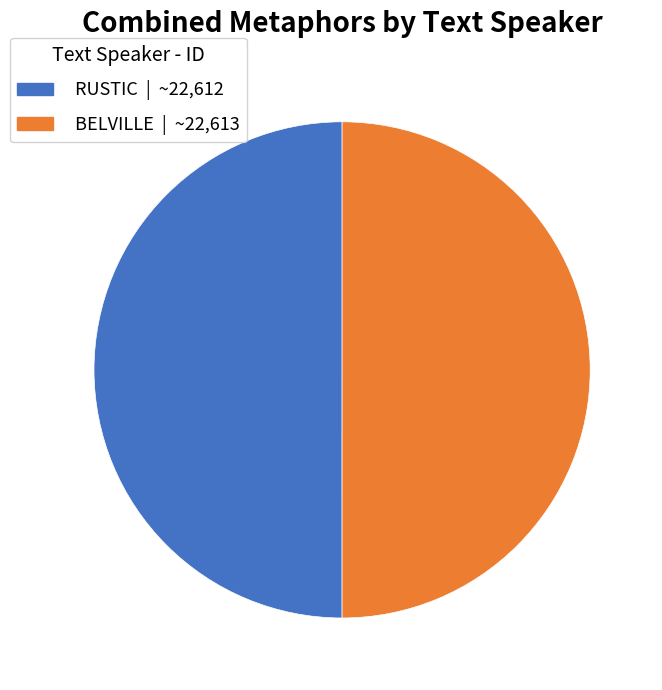

True or false: BELVILLE accounts for 45% of the total.

False